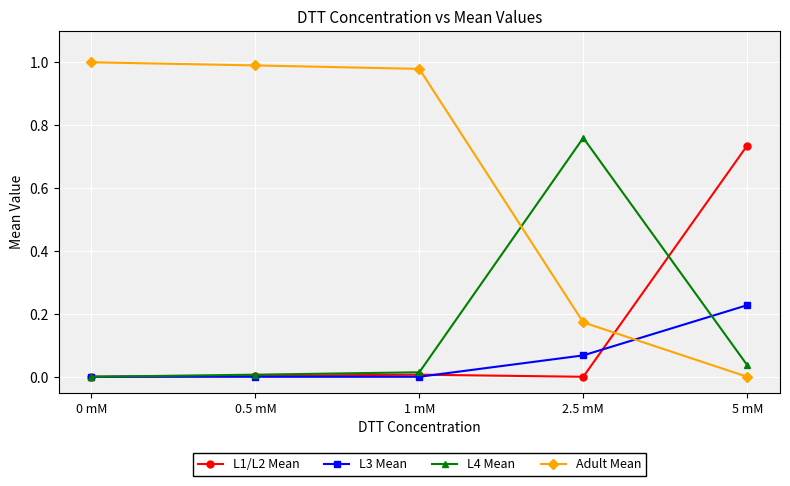

True or false: Adult Mean has more than 2 points higher than both neighbors.

False